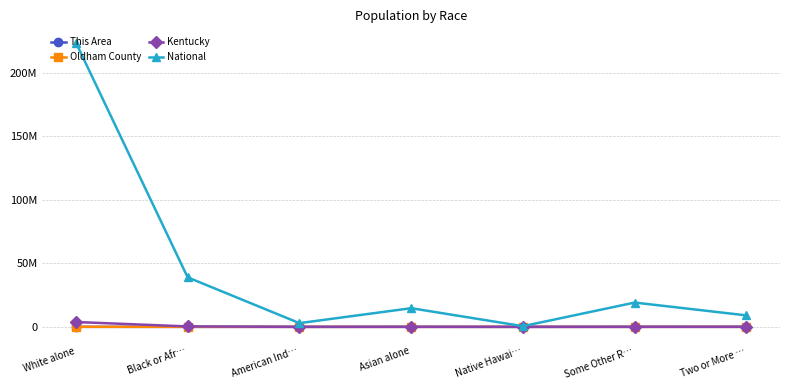

Rank the series by their maximum value, from highest to lowest.

National, Kentucky, Oldham County, This Area